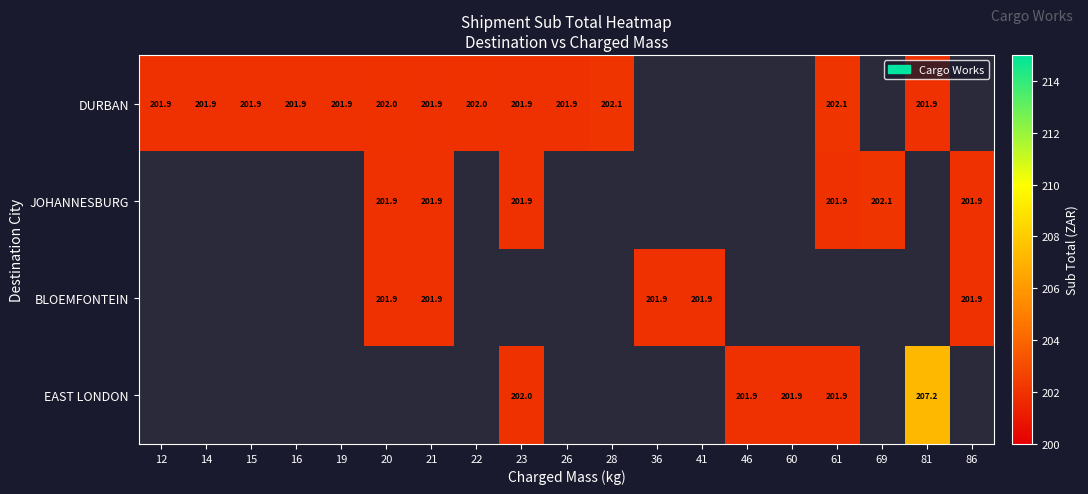

Is it true that DURBAN equals 201.9 at 14?

True